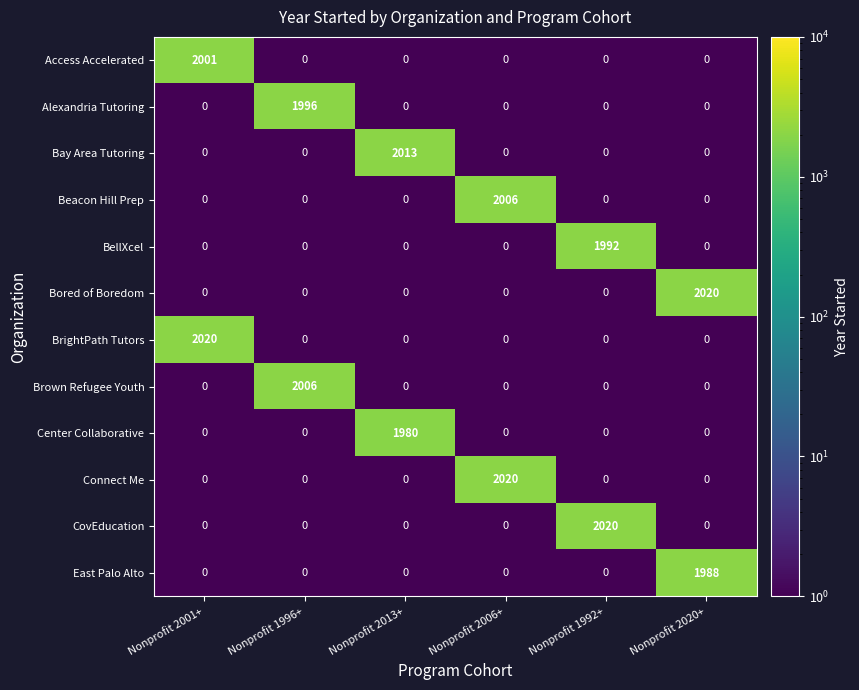

What is the difference between the maximum and second lowest values in the BrightPath Tutors series?

2020